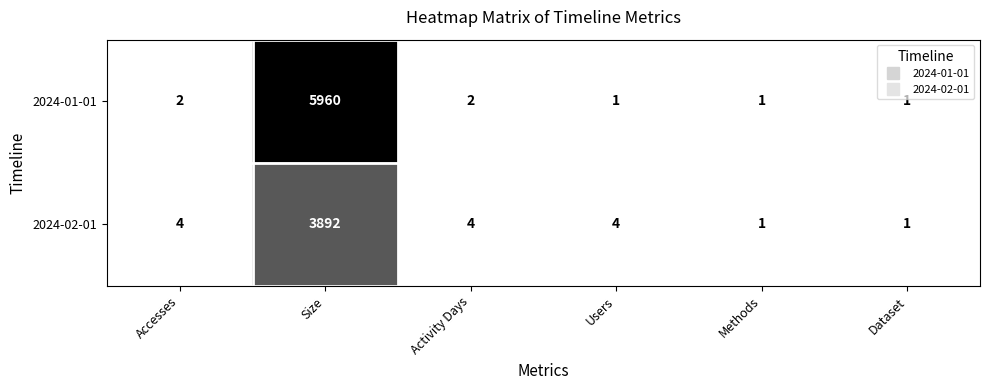

True or false: 2024-02-01 has a value of 2 at Activity Days.

False